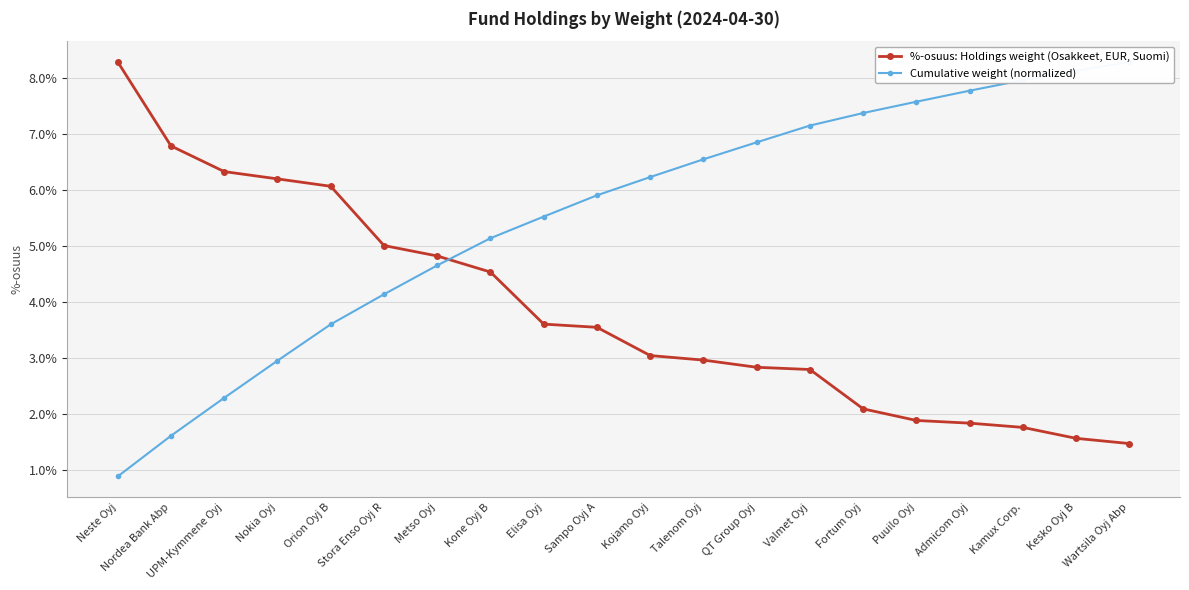

Between Sampo Oyj A and Nokia Oyj, which is larger?

Nokia Oyj